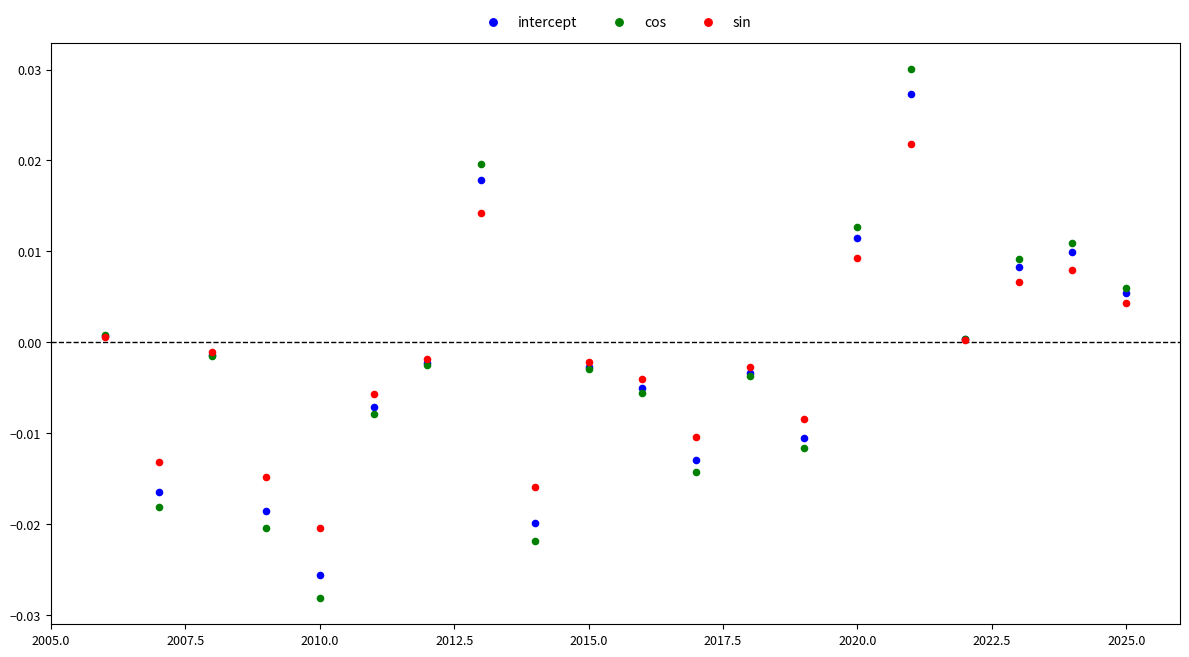

What are all the series names shown in the legend?

intercept, cos, sin